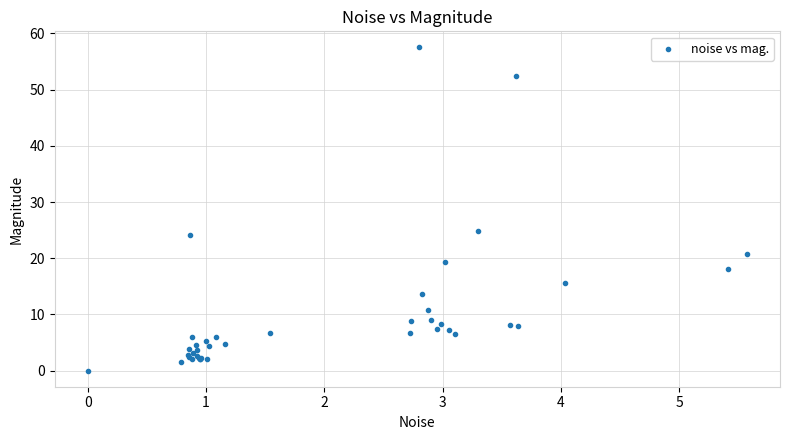

What Y value in the scatter plot is closest to 28?

24.9